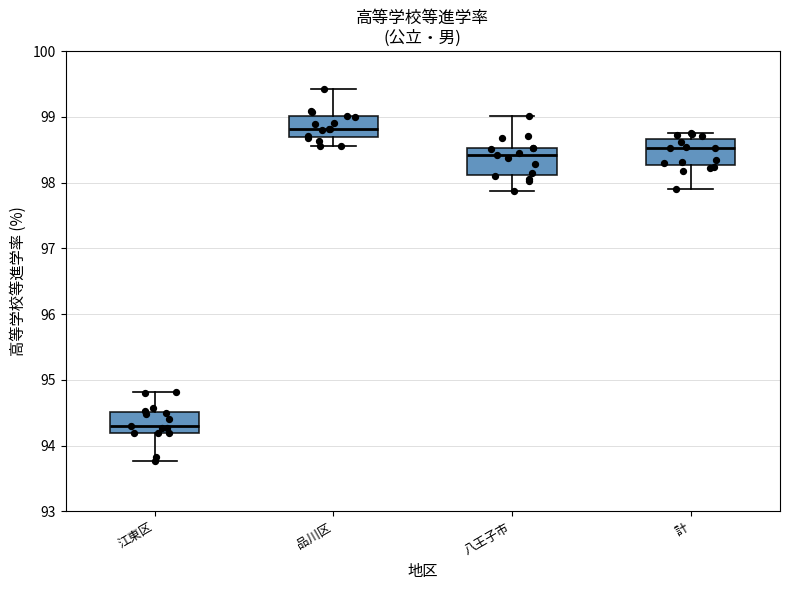

Reading left to right, transcribe this box plot: for each box, give where its median line is, the range the box spans, and where its two whiskers end, as read against the y-axis. The values are not printed on the chart, so give them approximately, as read against the axis.

江東区: median 94.3, box 94.2 to 94.5, whiskers 93.8 to 94.8
品川区: median 98.8, box 98.7 to 99.0, whiskers 98.6 to 99.4
八王子市: median 98.4, box 98.1 to 98.5, whiskers 97.9 to 99.0
計: median 98.5, box 98.3 to 98.7, whiskers 97.9 to 98.8